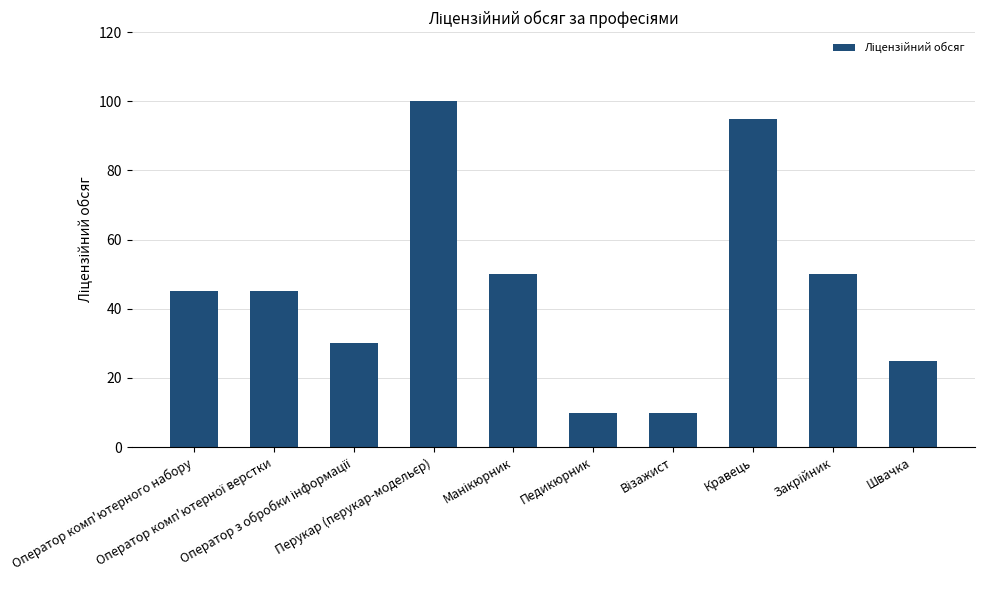

What is the smallest value displayed?

10